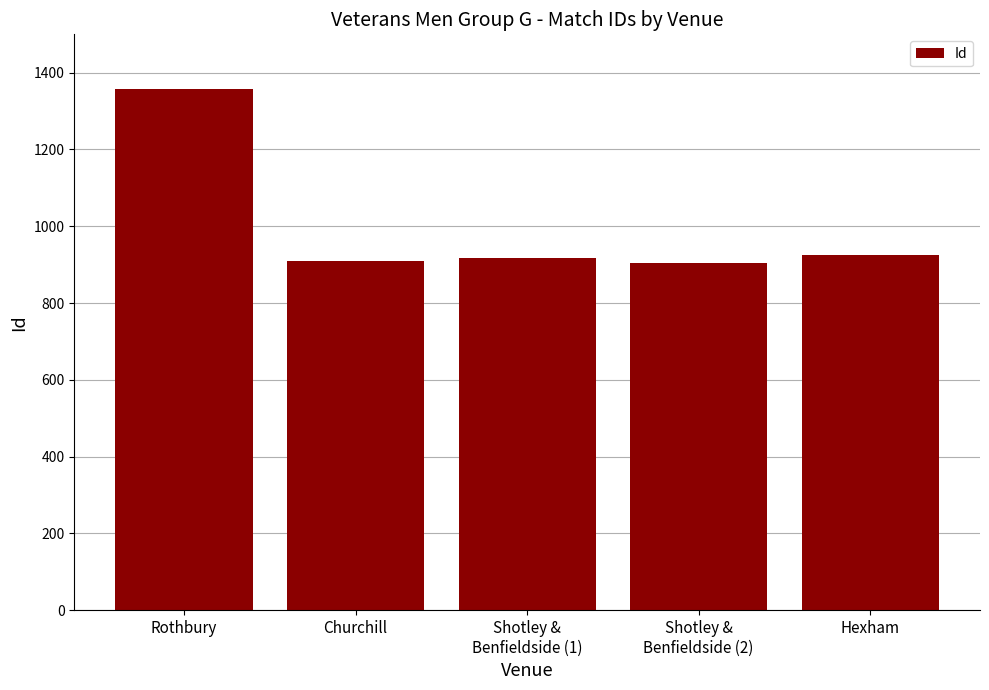

What is the label of the 2nd bar from the right?

Shotley &
Benfieldside (2)